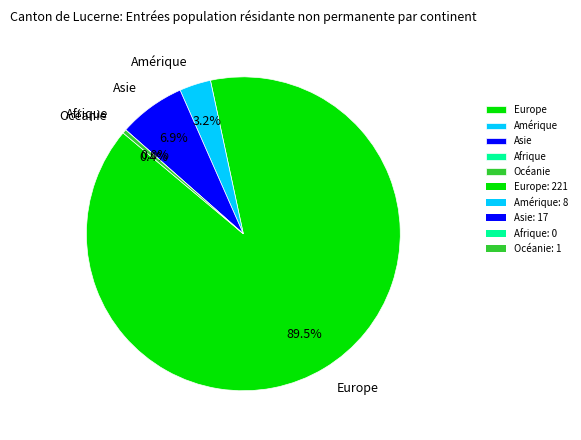

Approximately how many times larger is the value at Asie compared to Océanie?

17.0